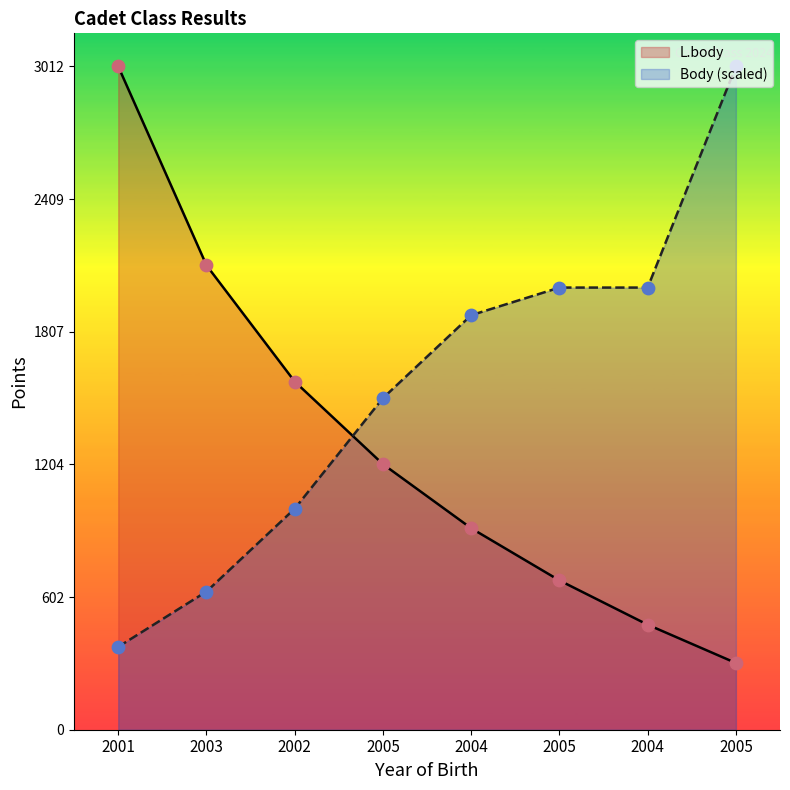

What is the total value across all series at 2001?

3388.5